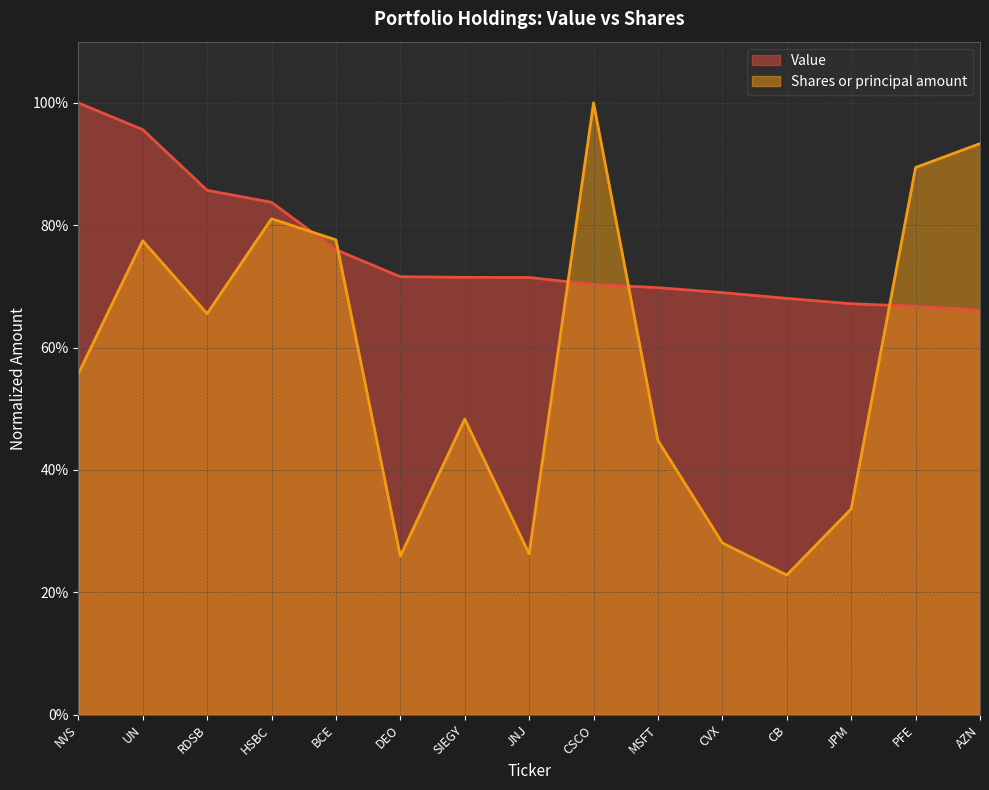

Which has a higher value, HSBC or CB?

HSBC